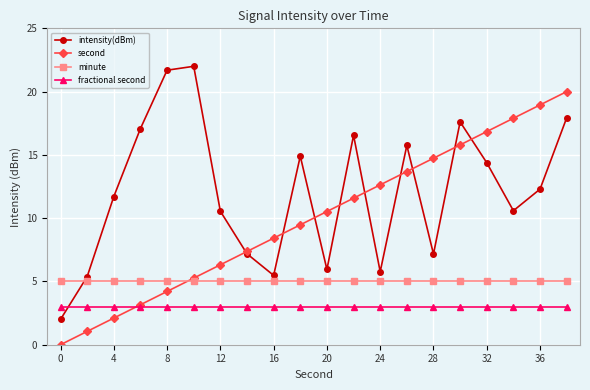

What is the average value of the intensity(dBm) series?

12.1